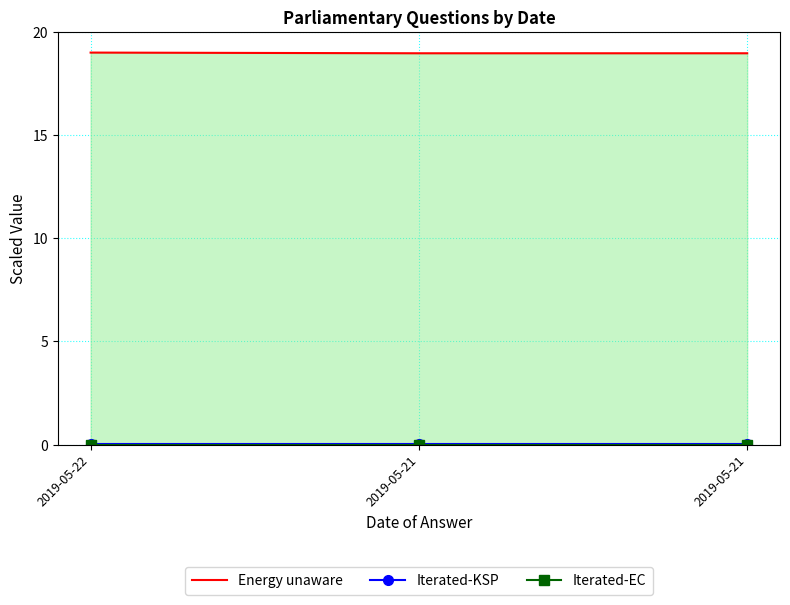

The value of Iterated-EC at 2019-05-21 is 0.0. True or false?

True